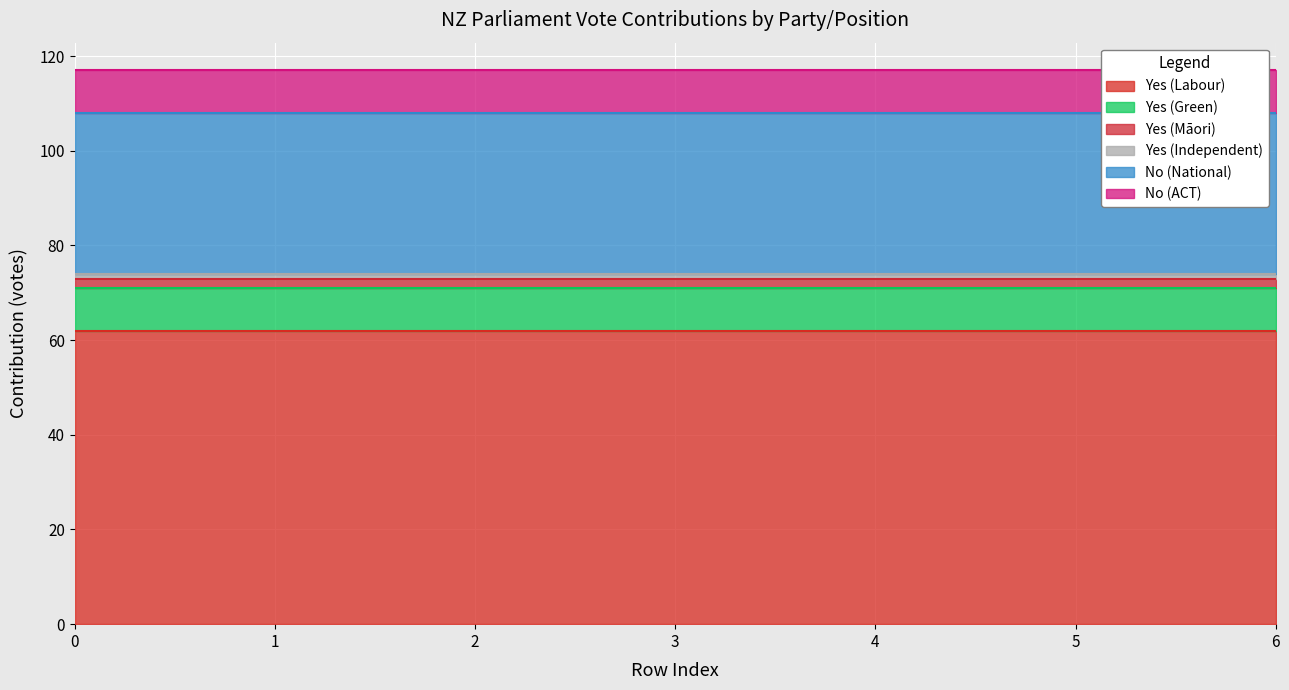

What is the smallest value displayed?

1